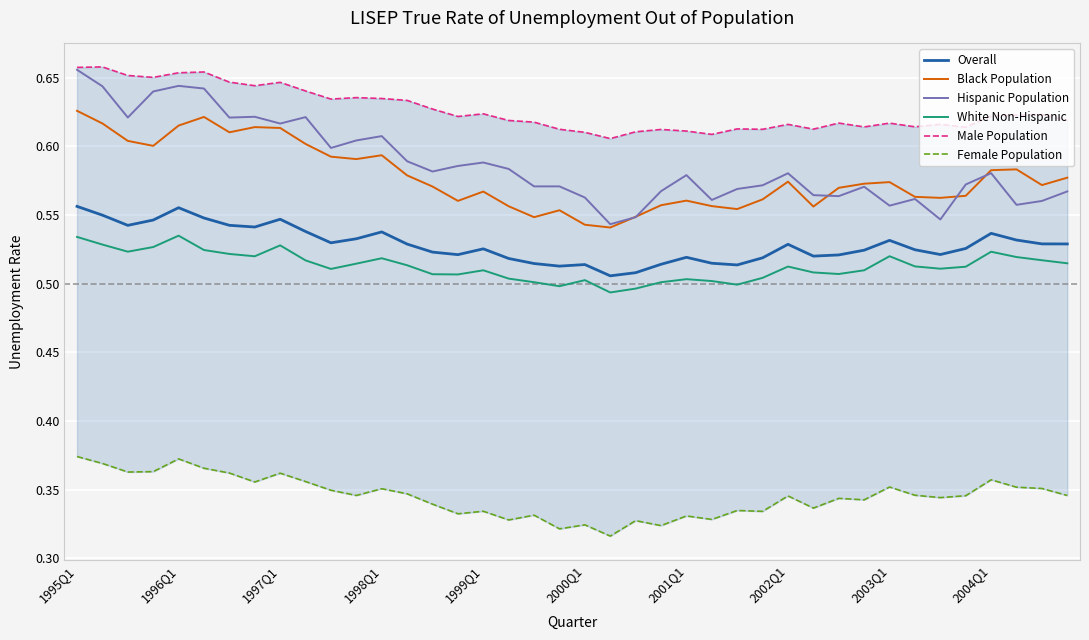

What is the difference between the second highest and minimum values in the Hispanic Population series?

0.1